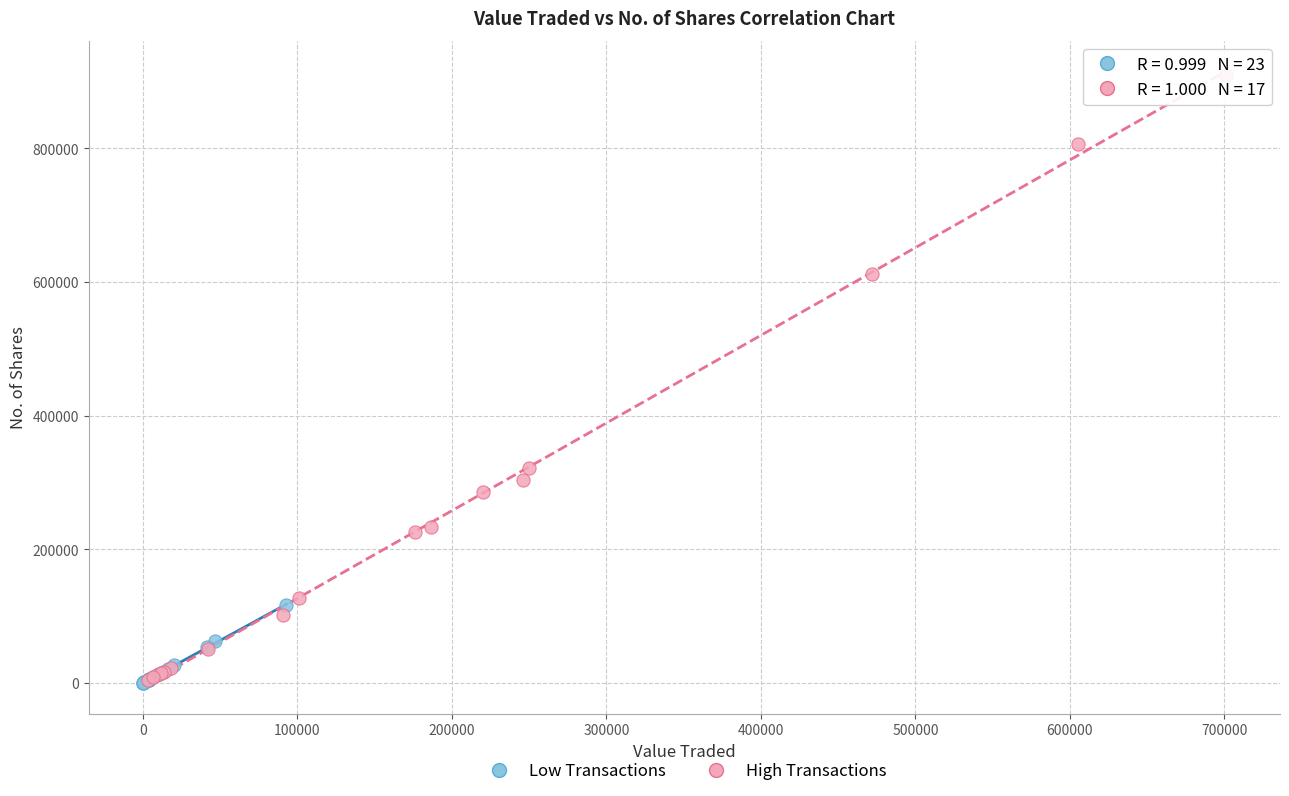

Which series contains the highest Y value?

High Transactions